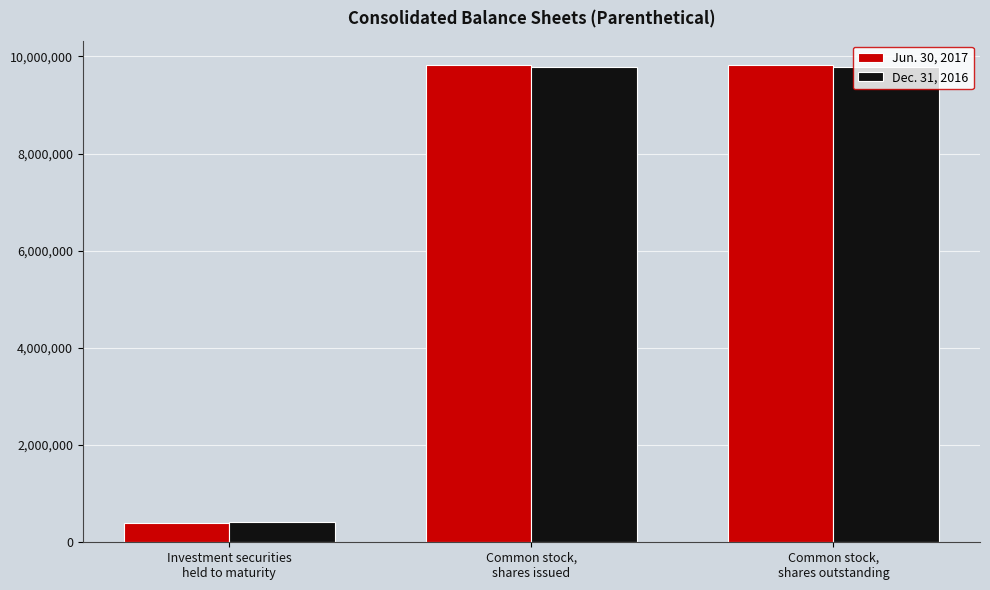

Reading left to right, what are all the values shown in this chart?

Jun. 30, 2017: 397933	9830438	9830438
Dec. 31, 2016: 407922	9778974	9778974